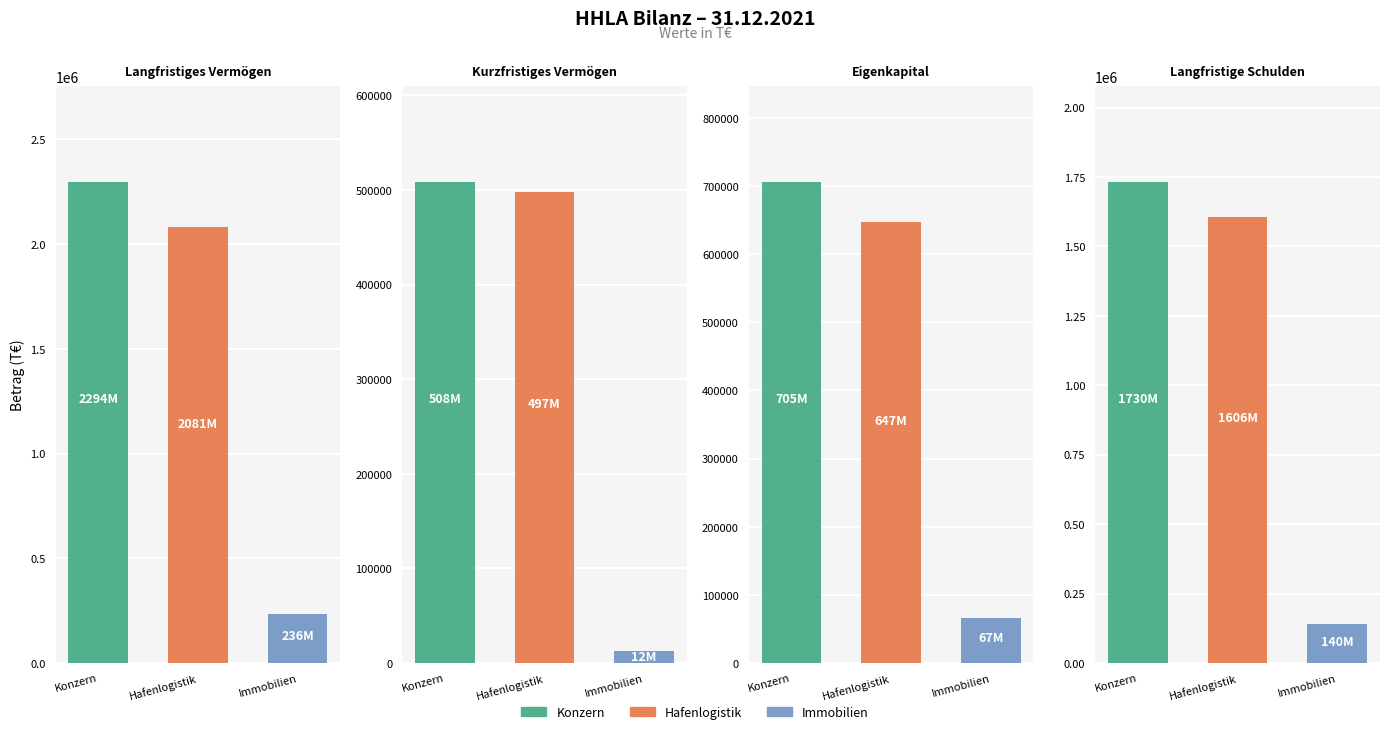

What is the difference between the maximum and minimum values in the Immobilien series?

223799